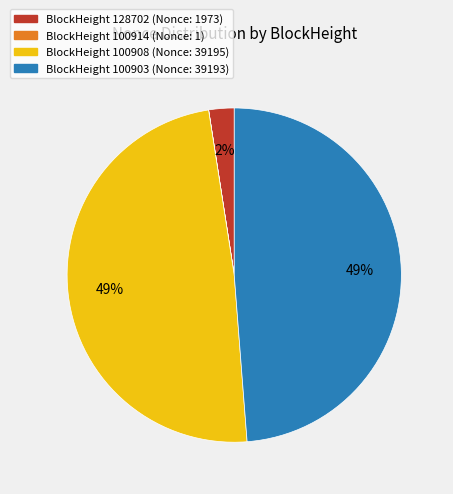

To the nearest percent, what is the average slice percentage?

25%